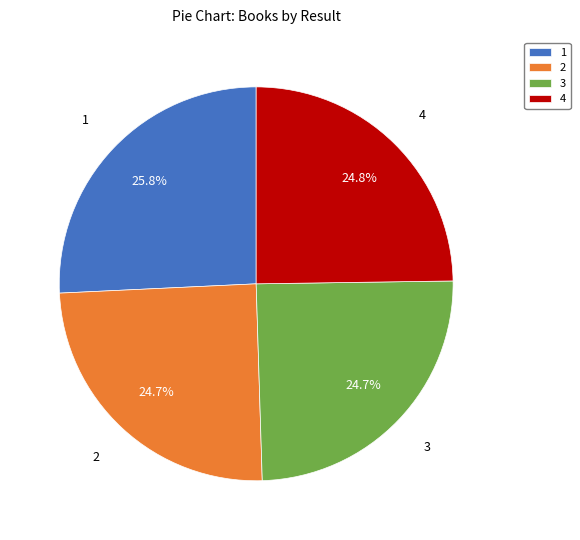

Combined, what portion of the pie is 2 and 4?

49.5%